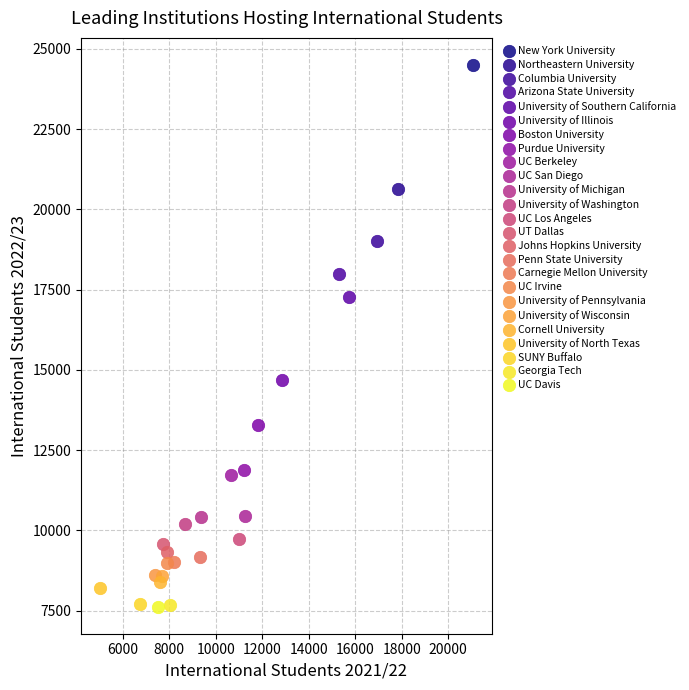

What are all the series names shown in the legend?

New York University, Northeastern University, Columbia University, Arizona State University, University of Southern California, University of Illinois, Boston University, Purdue University, UC Berkeley, UC San Diego, University of Michigan, University of Washington, UC Los Angeles, UT Dallas, Johns Hopkins University, Penn State University, Carnegie Mellon University, UC Irvine, University of Pennsylvania, University of Wisconsin, Cornell University, University of North Texas, SUNY Buffalo, Georgia Tech, UC Davis